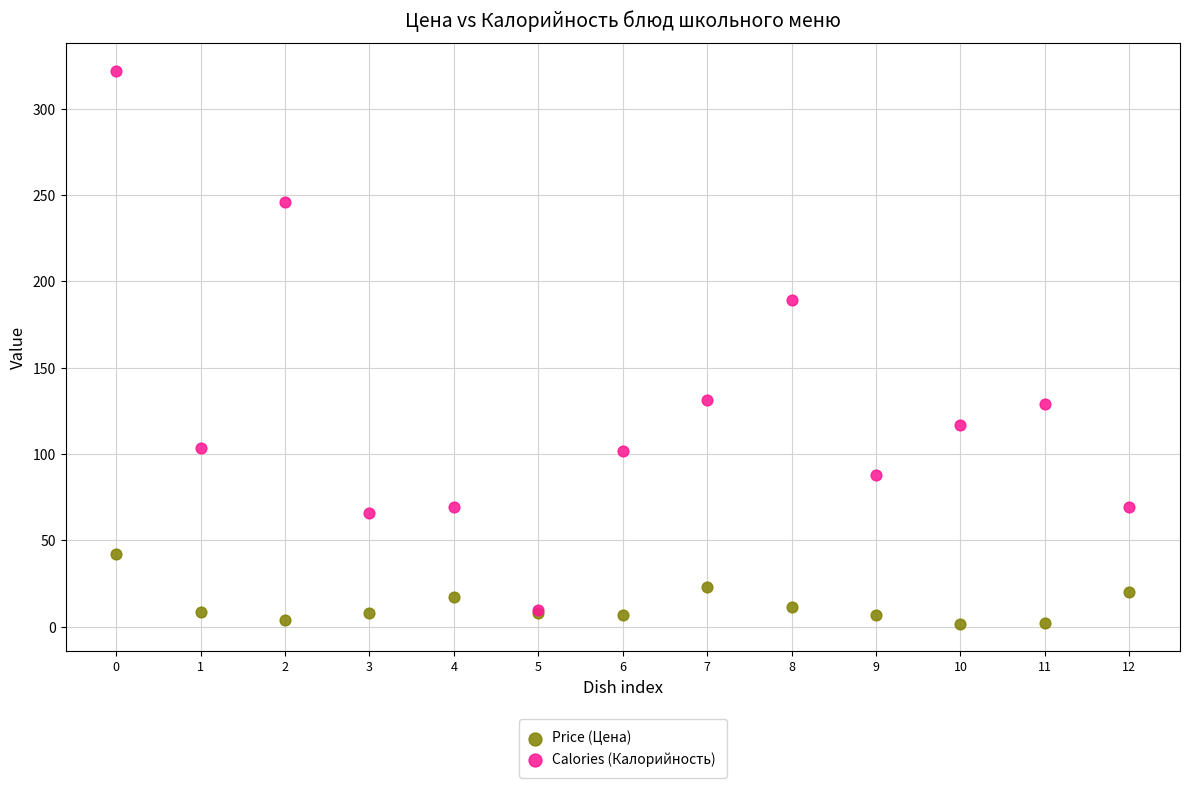

In the Calories (Калорийность) series, what Y value is closest to 165?

189.0